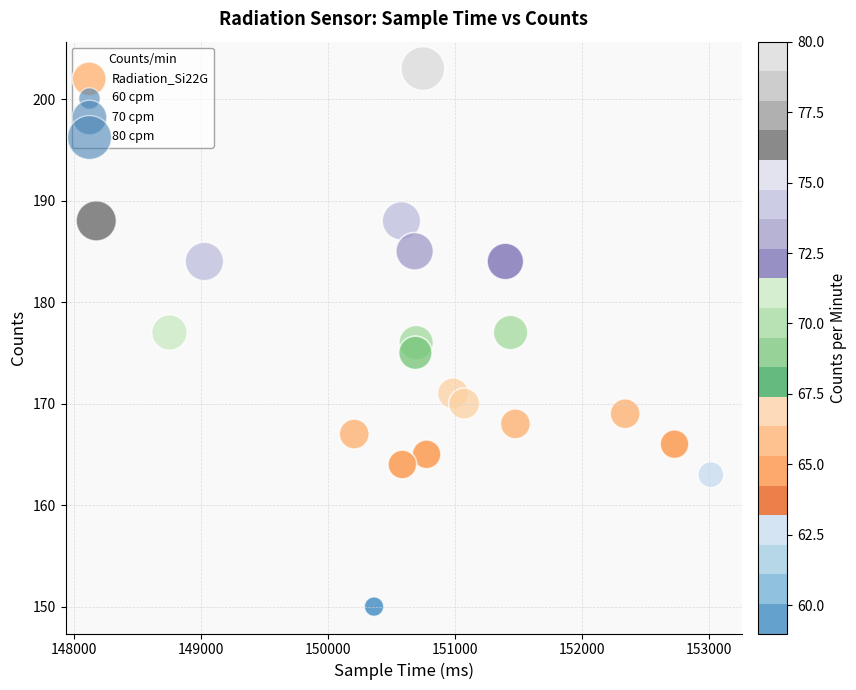

What is the range of Y values (max minus min)?

53